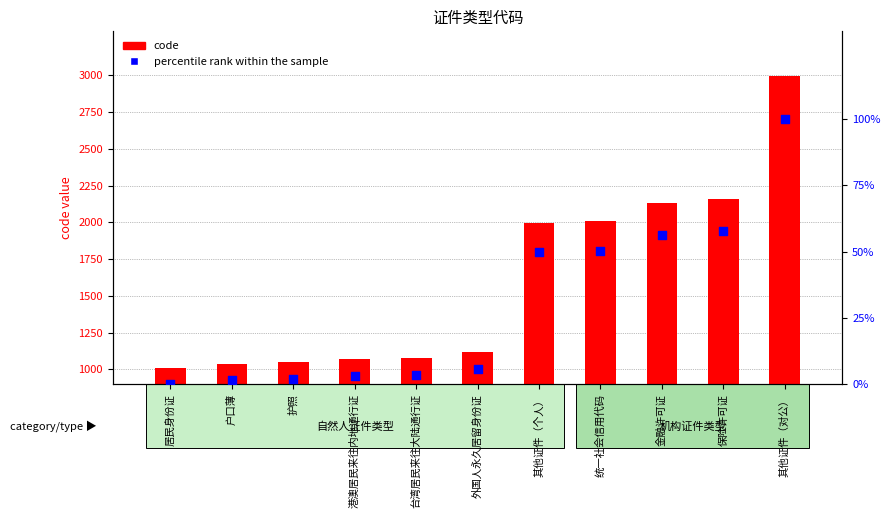

At which category is the sum across all series the highest?

其他证件（对公）